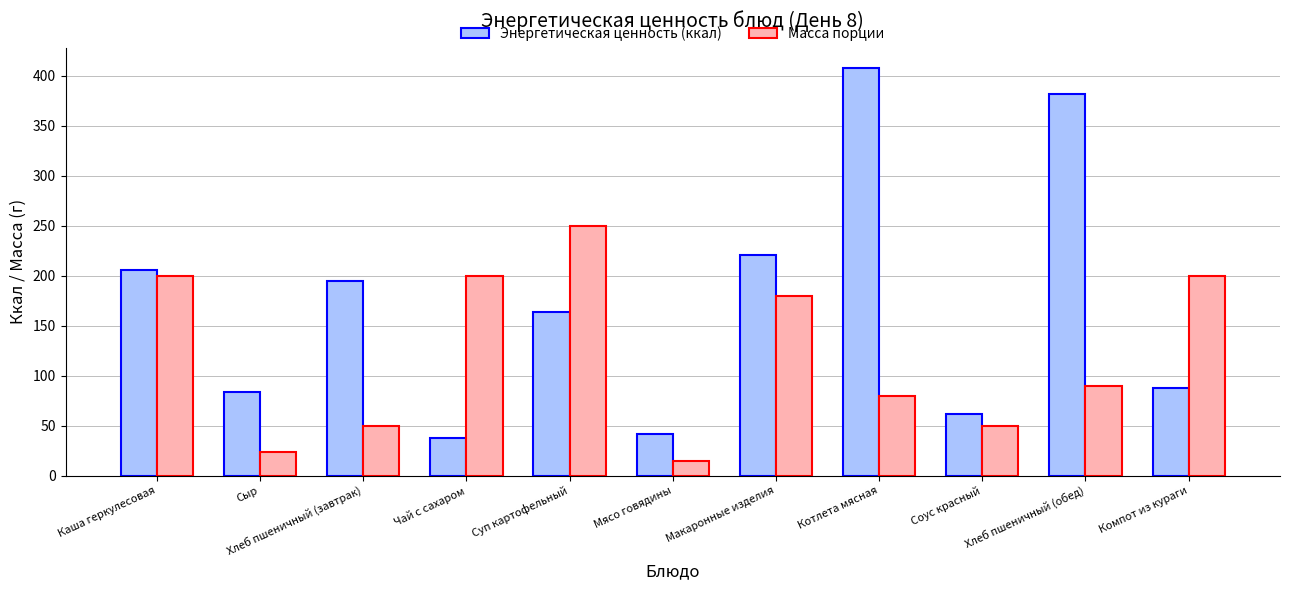

What is the difference between the second highest and second lowest values in the Масса порции series?

176.0